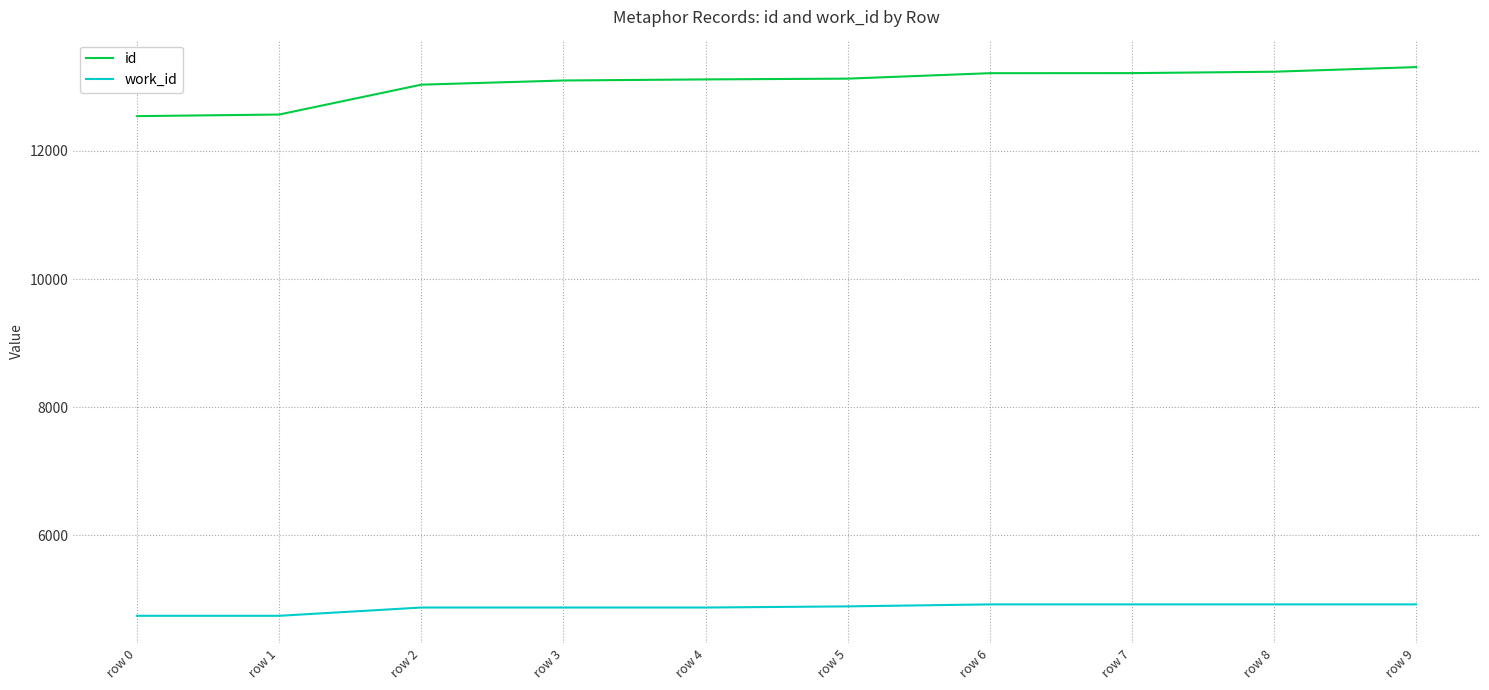

What are all the series names shown in the legend?

id, work_id